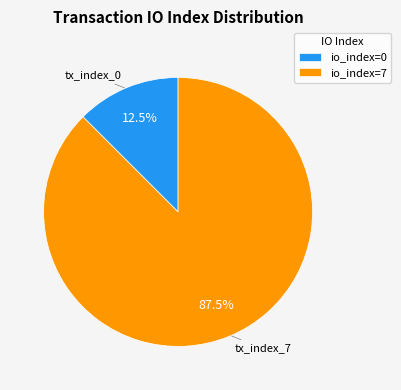

How many slices are in this pie chart?

2